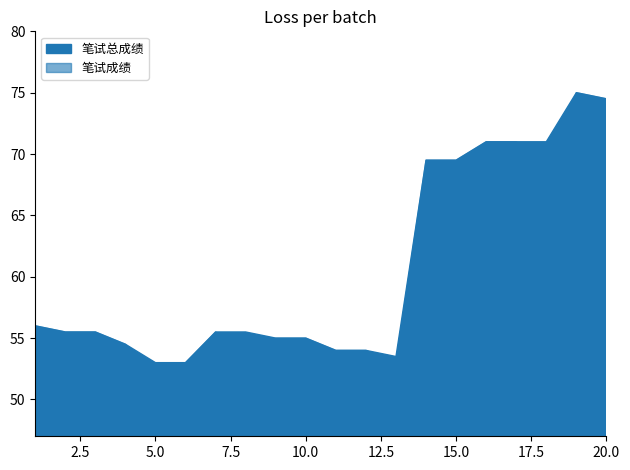

Reading left to right, transcribe all the data shown in this chart.

笔试总成绩: 1=56.0	2=55.5	3=55.5	4=54.5	5=53.0	6=53.0	7=55.5	8=55.5	9=55.0	10=55.0	11=54.0	12=54.0	13=53.5	14=69.5	15=69.5	16=71.0	17=71.0	18=71.0	19=75.0	20=74.5
笔试成绩: 1=56.0	2=55.5	3=55.5	4=54.5	5=52.0	6=53.0	7=55.5	8=54.0	9=55.0	10=55.0	11=54.0	12=54.0	13=53.0	14=69.5	15=69.5	16=71.0	17=71.0	18=69.0	19=75.0	20=74.5